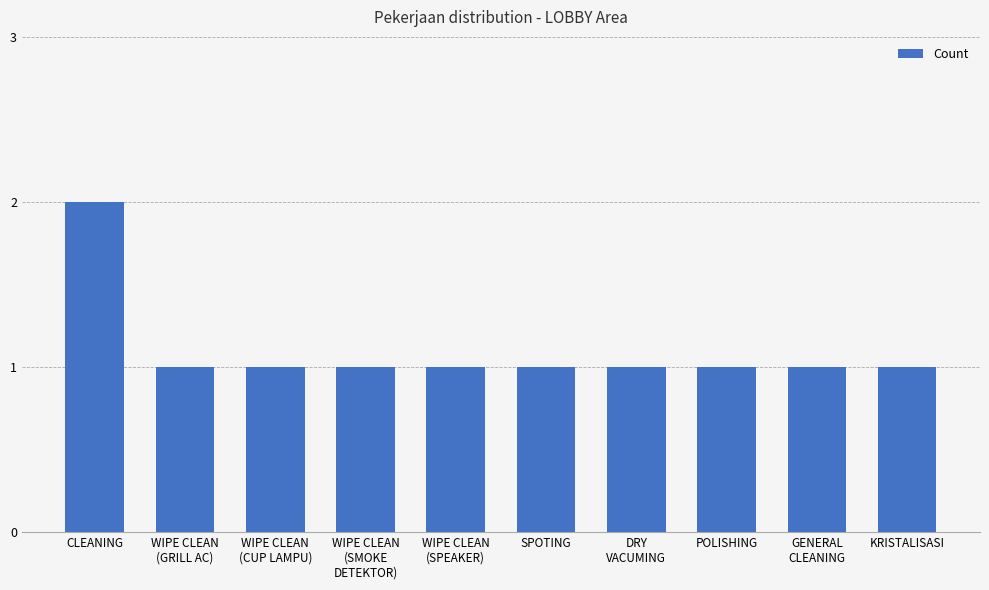

The chart shows a value of 1 at WIPE CLEAN
(CUP LAMPU). True or false?

True